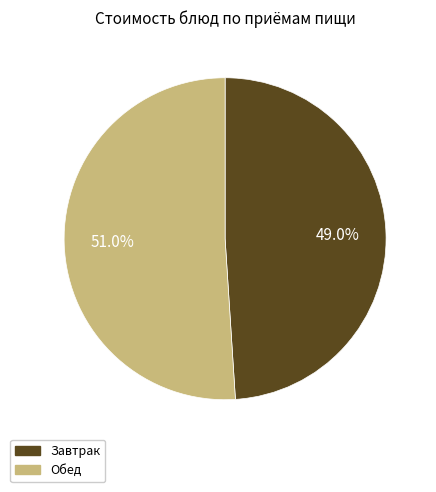

Is there a majority slice in this chart?

Yes